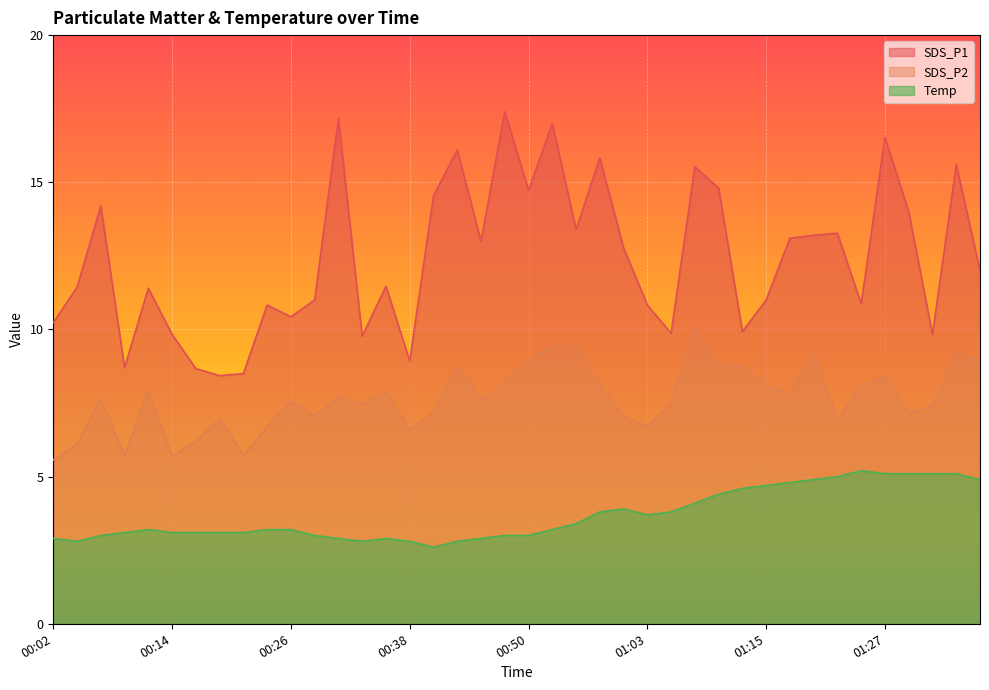

True or false: SDS_P2 has a value of 6.7 at 01:03.

True